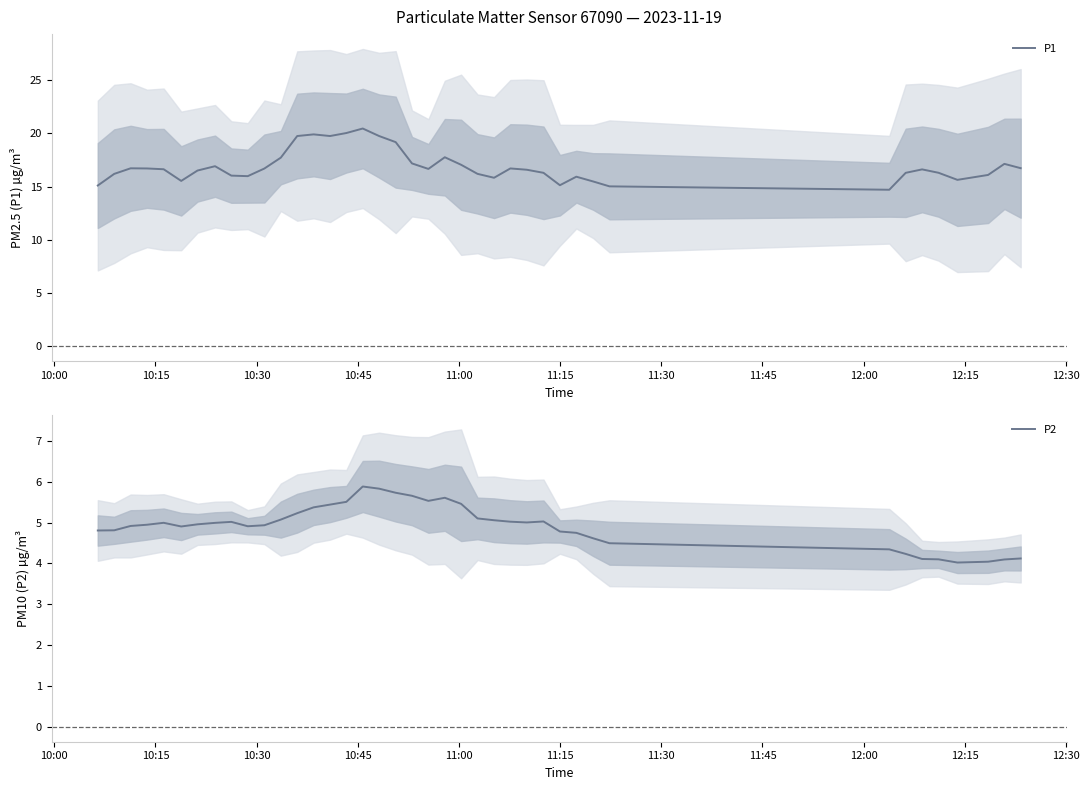

What is the minimum value for P1?

14.7